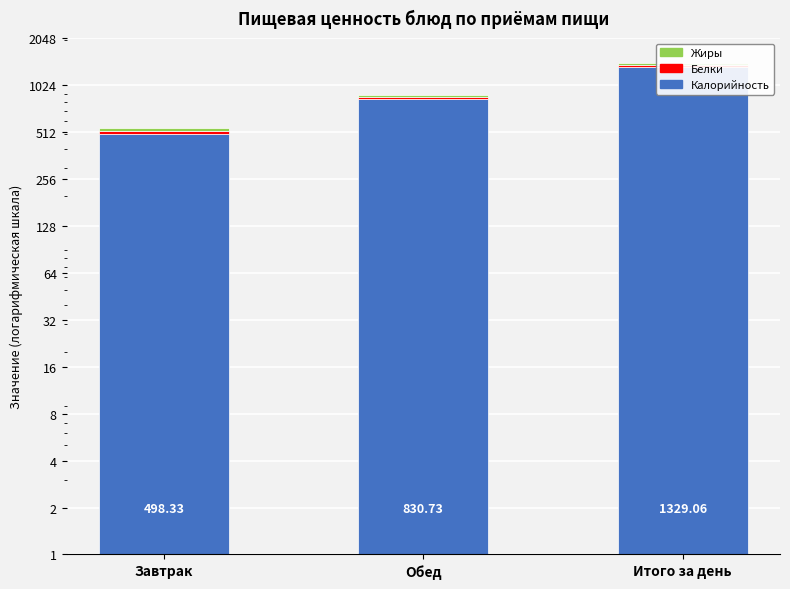

What are all the series names shown in the legend?

Калорийность, Белки, Жиры